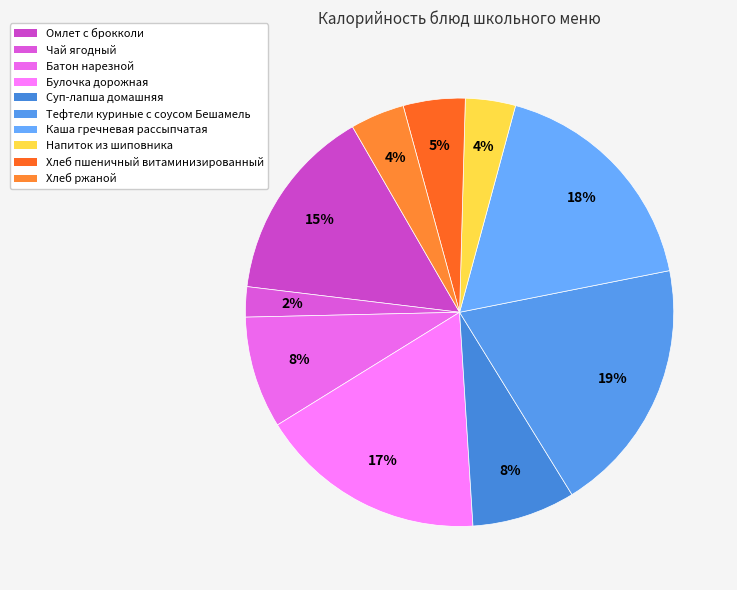

How many slices are in this pie chart?

10